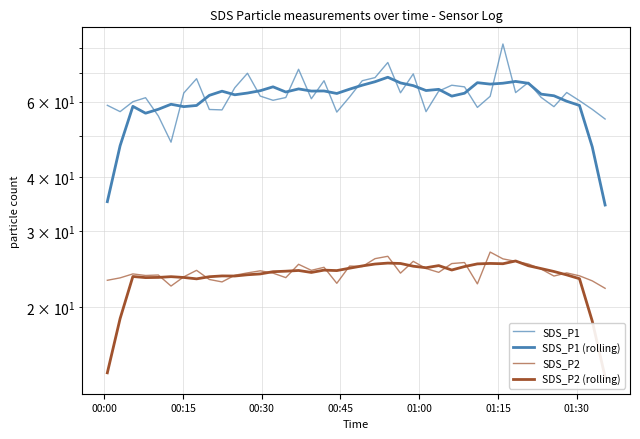

Which series has the largest total across all categories?

SDS_P1